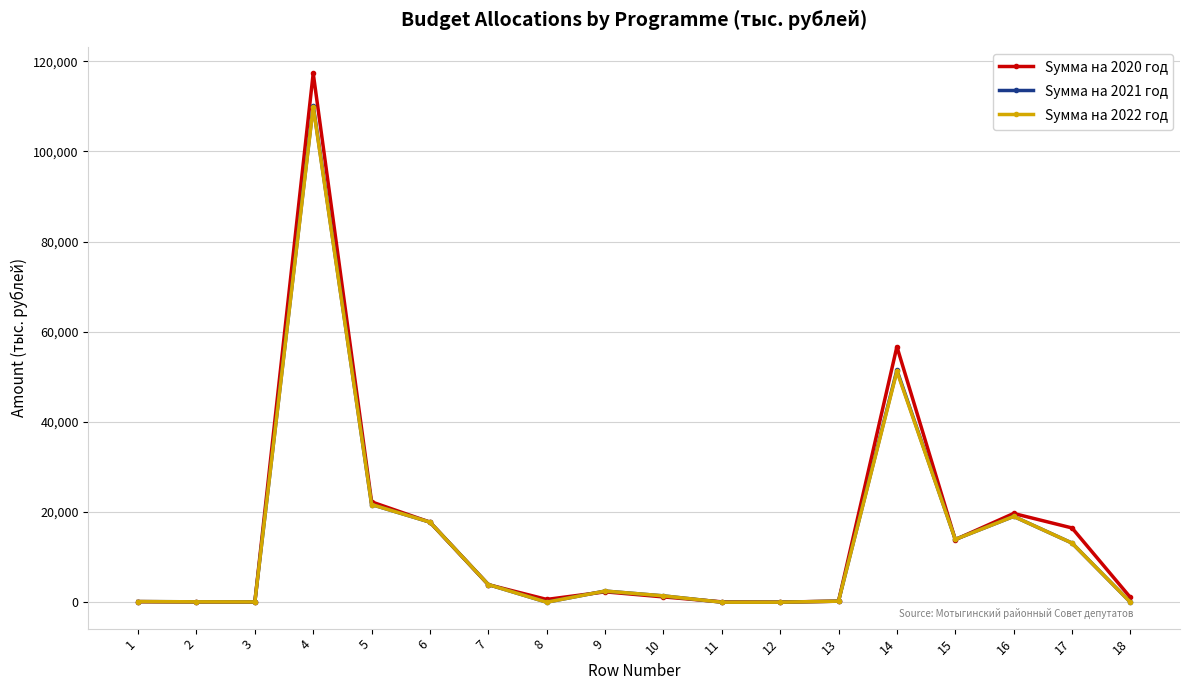

How many categories are shown in the chart?

18